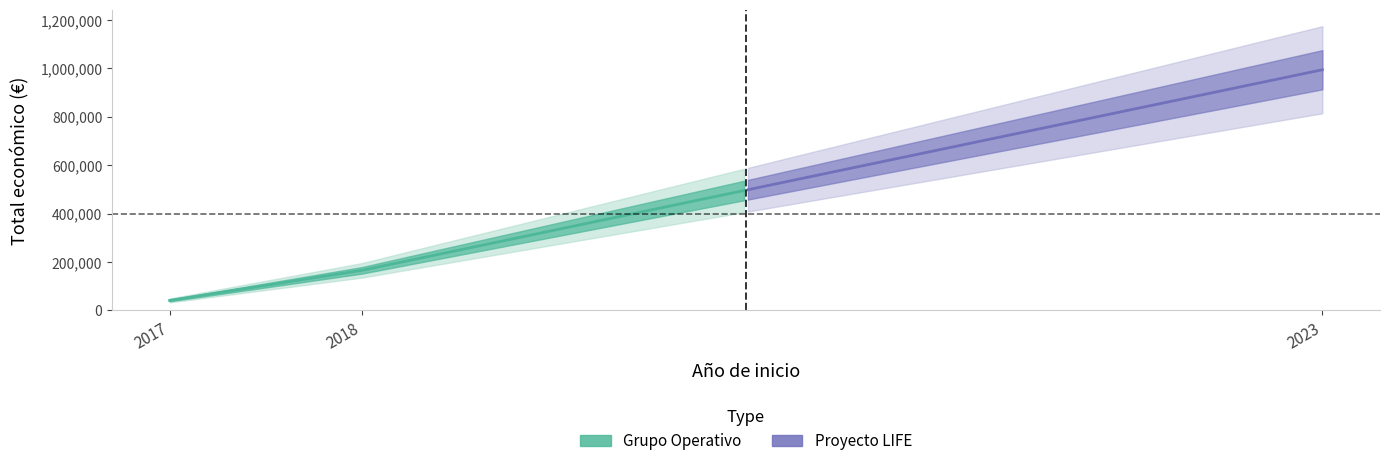

Reading left to right, what are all the values shown in this chart?

2017=40814	2018=165000	2023=994195